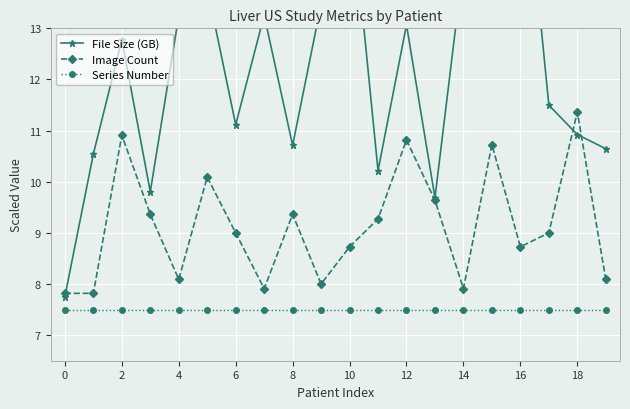

True or false: Image Count and Series Number intersect in this chart.

False